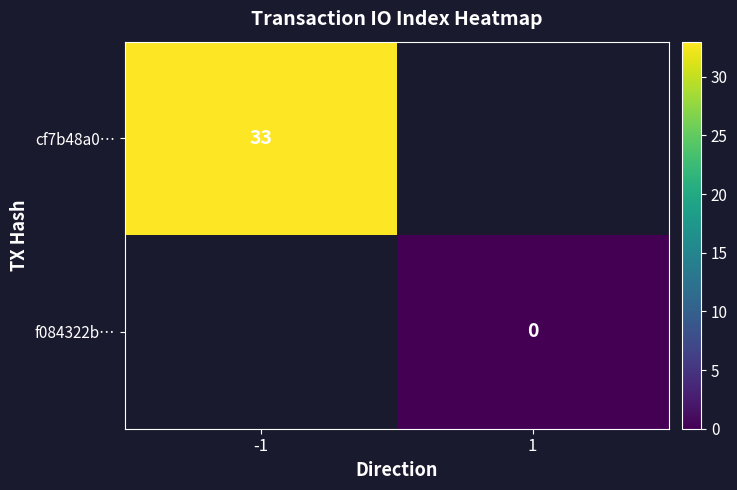

At how many categories does at least one series exceed 1?

1